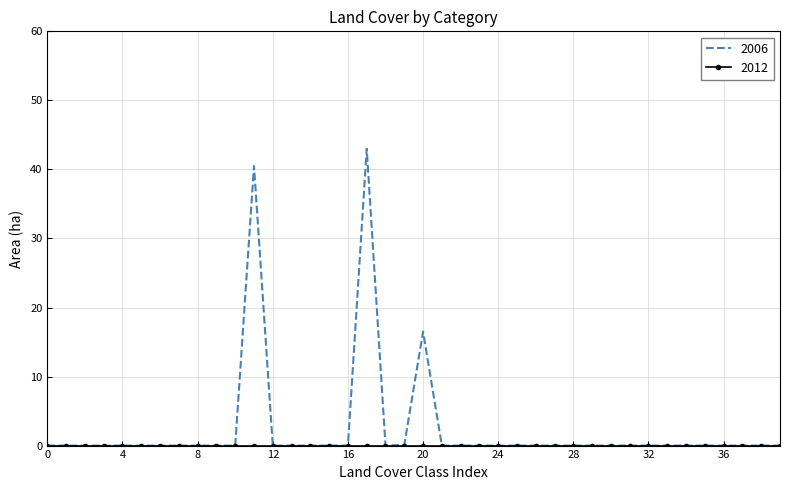

Which series has the widest spread of values?

2006